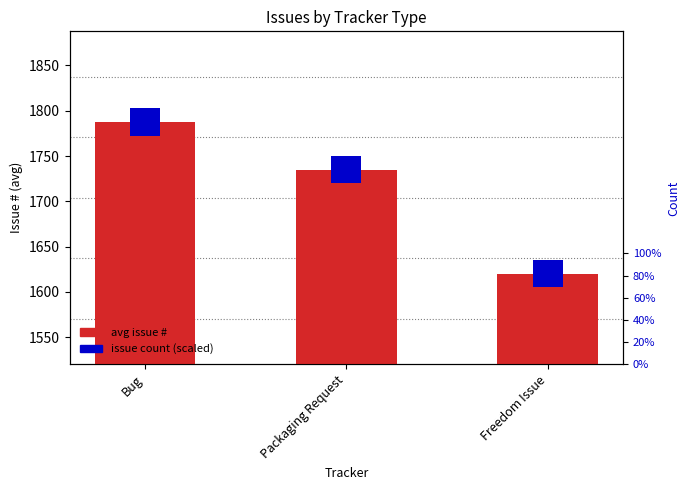

How many bars are there in each group?

2